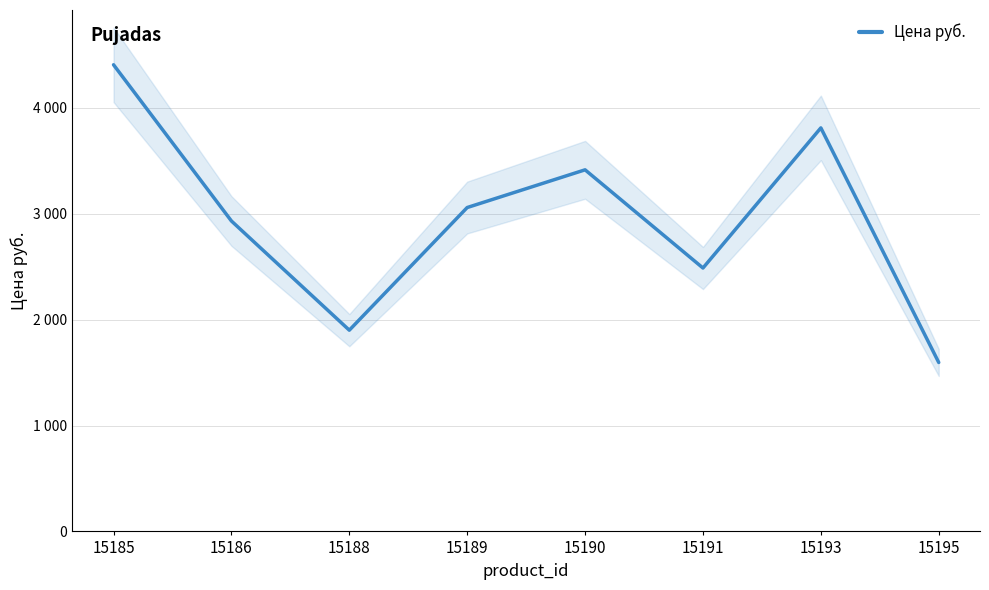

True or false: there are more than 2 points higher than both neighbors.

False